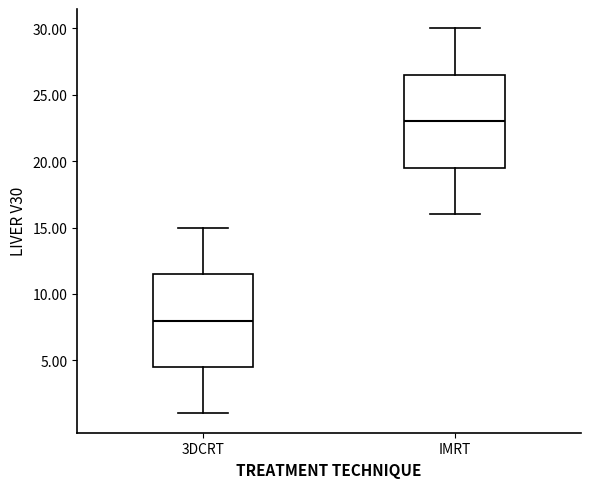

Reading left to right, transcribe this box plot: for each box, give where its median line is, the range the box spans, and where its two whiskers end, as read against the y-axis. The values are not printed on the chart, so give them approximately, as read against the axis.

3DCRT: median 8.0, box 4.5 to 11.5, whiskers 1.0 to 15.0
IMRT: median 23.0, box 19.5 to 26.5, whiskers 16.0 to 30.0